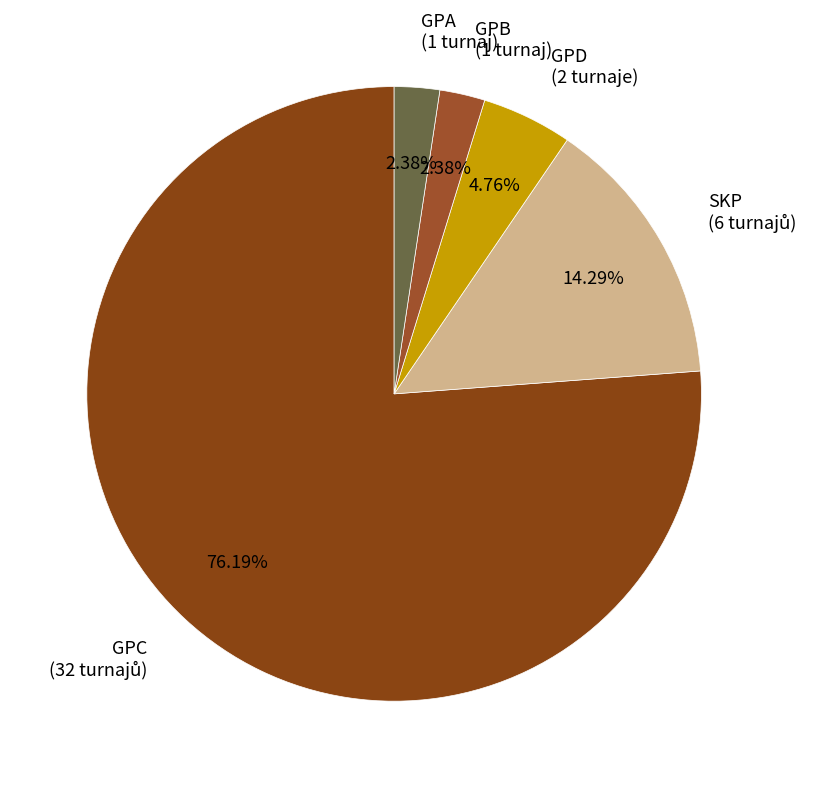

To the nearest percent, what is the average slice percentage?

20%